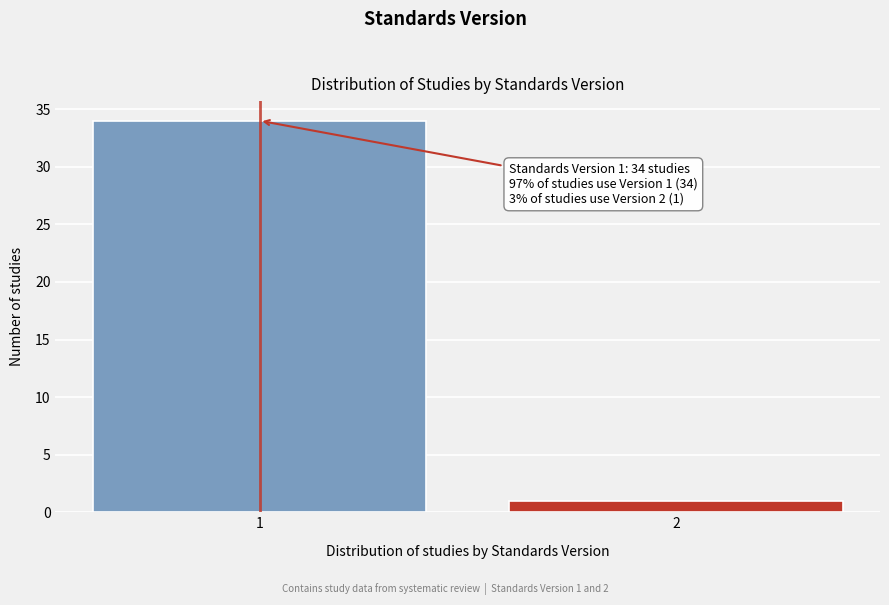

Reading left to right, extract all data points from this chart.

1=34	2=1